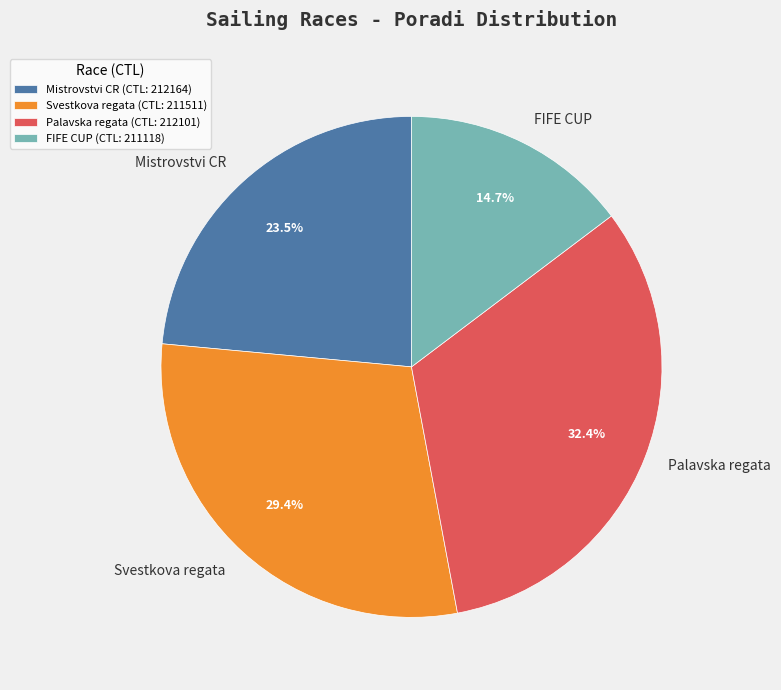

Approximately how many times larger is the value at Svestkova regata compared to FIFE CUP?

2.0